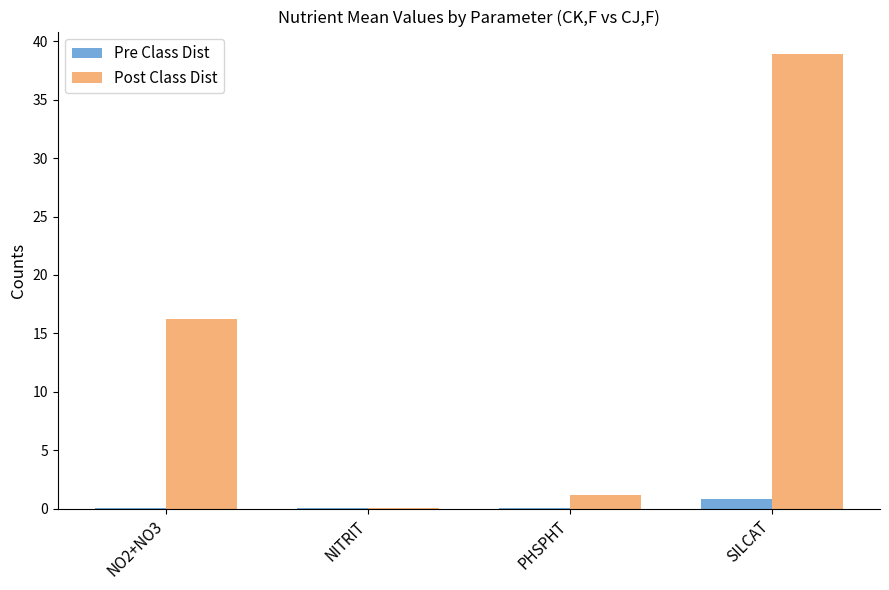

The Post Class Dist series shows 1.2 at PHSPHT. True or false?

True